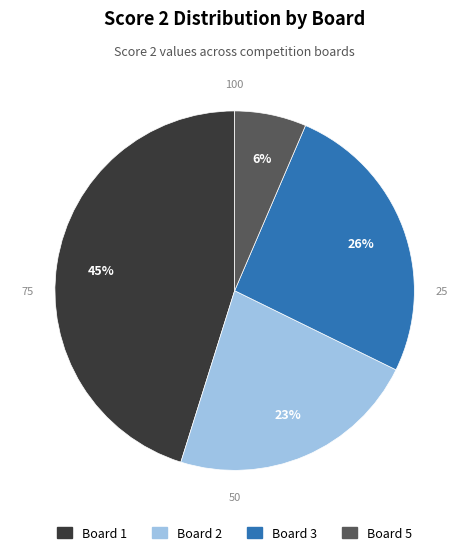

Is there any slice that represents more than half of the pie?

No